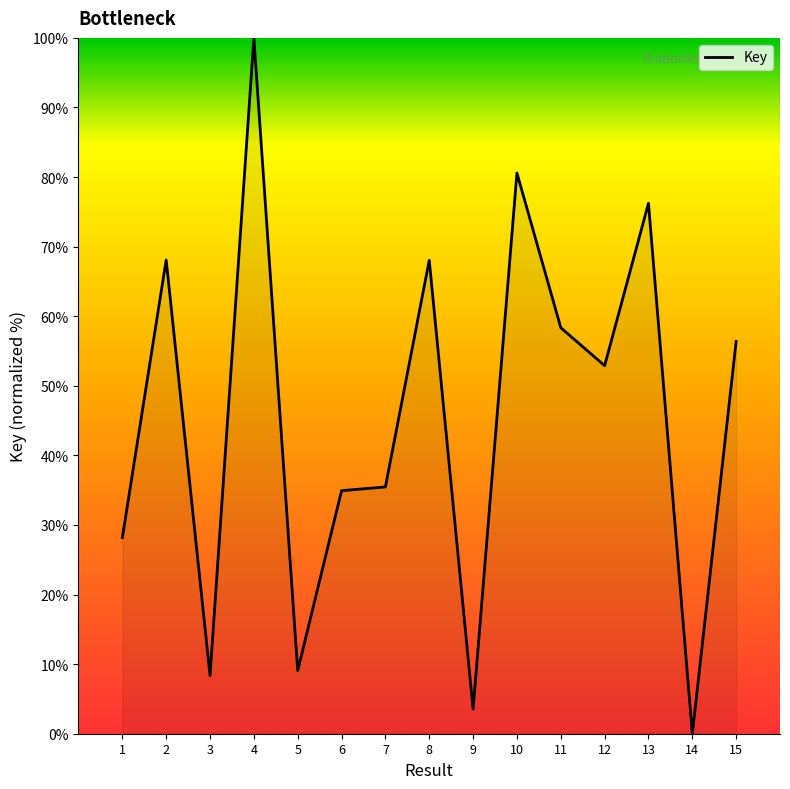

What is the difference between the values at 15 and 4?

43.6